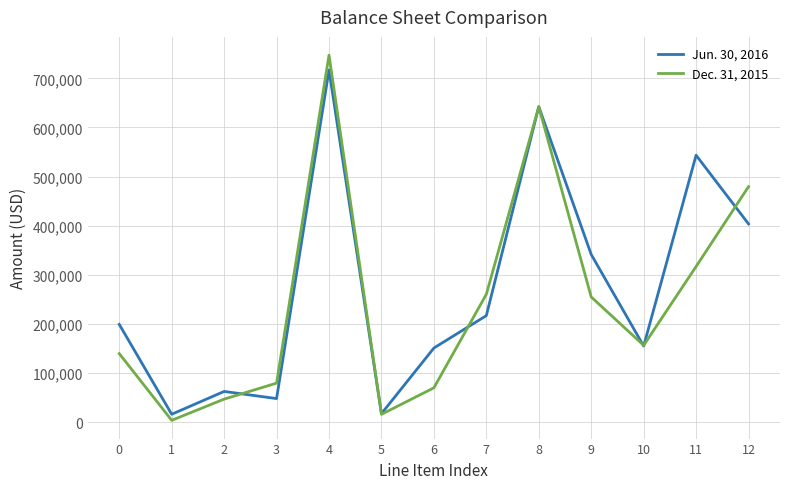

At which category does the chart reach its minimum across all series?

1